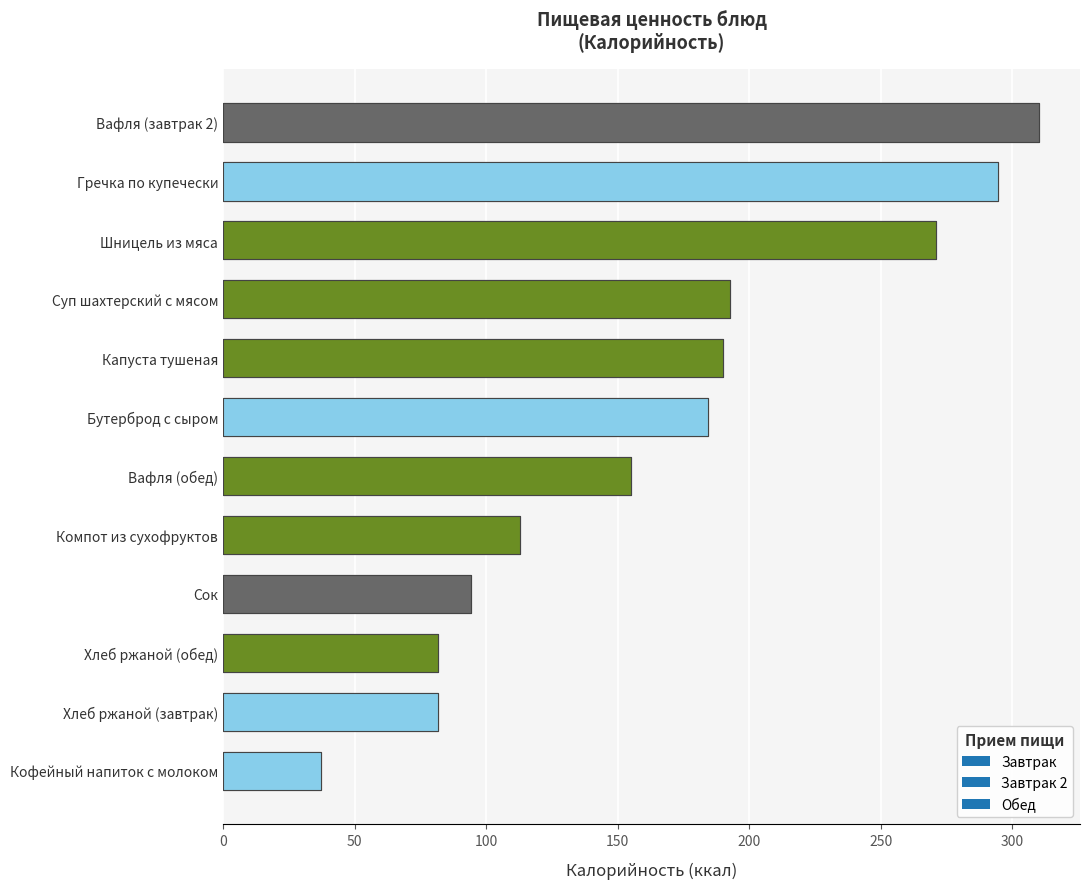

What is the average value of the Калорийность series?

167.1